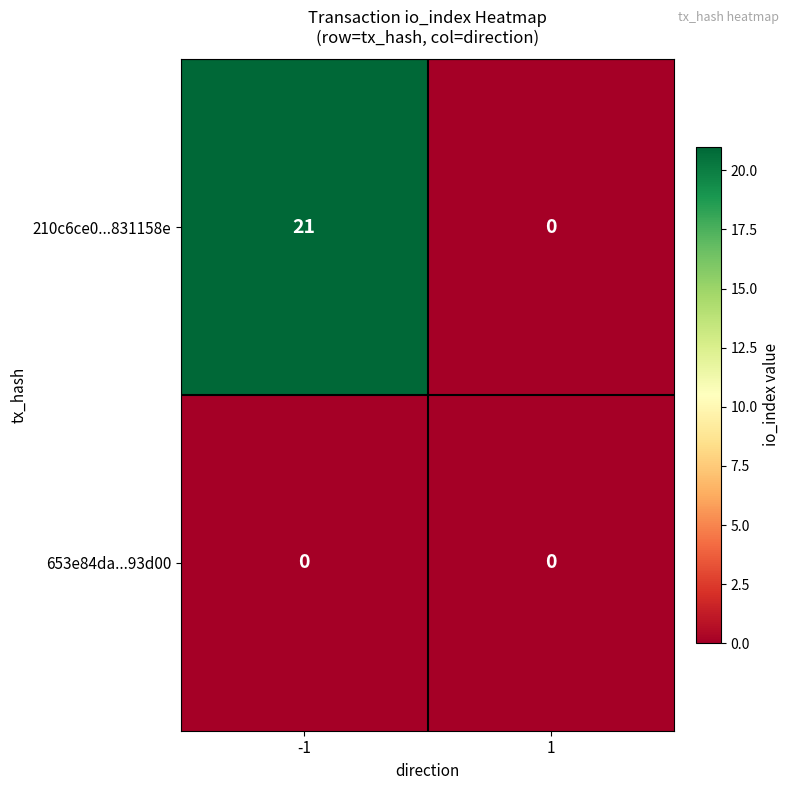

How many data points does each series have?

2